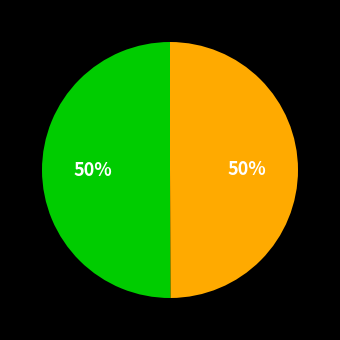

To the nearest percent, what is the average slice percentage?

50%